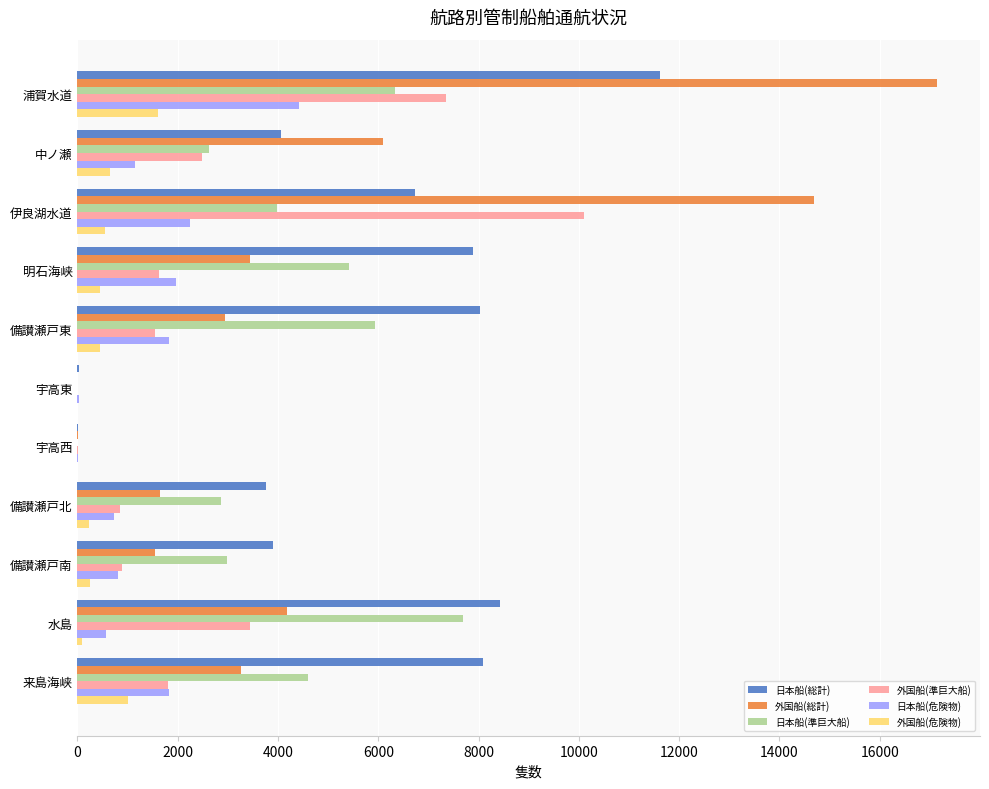

What is the sum of all 日本船(総計) values?

62557